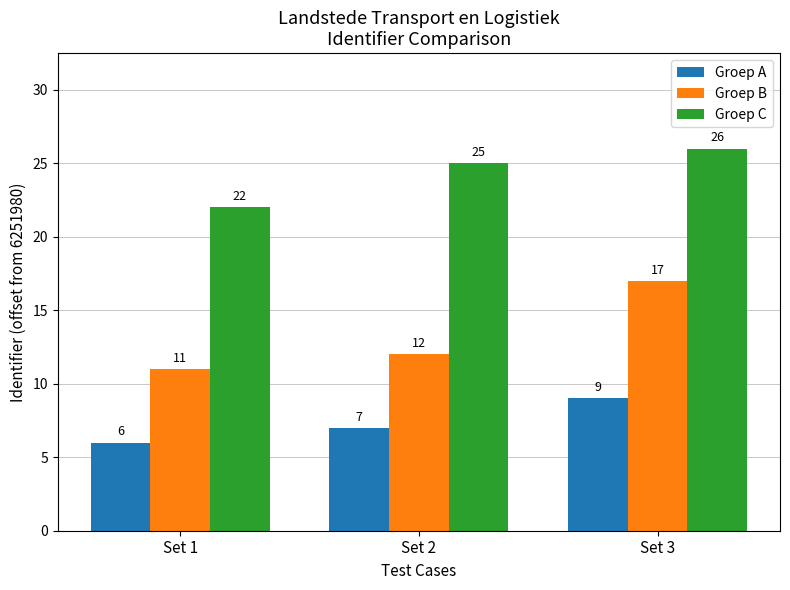

What is the value of the Groep C bar at the 3rd from the left?

26